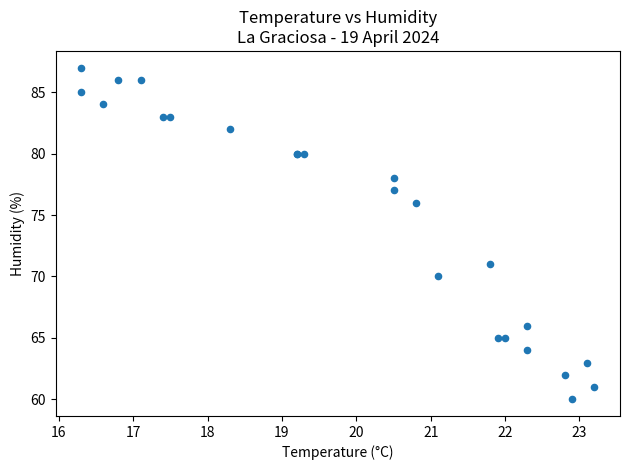

What Y value in the scatter plot is closest to 73?

71